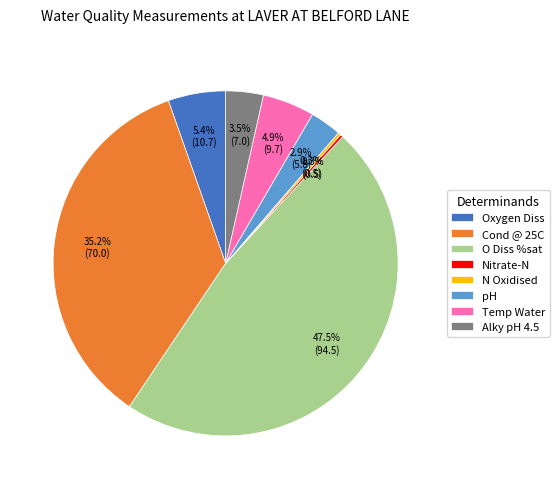

What is the largest slice in the pie chart?

O Diss %sat